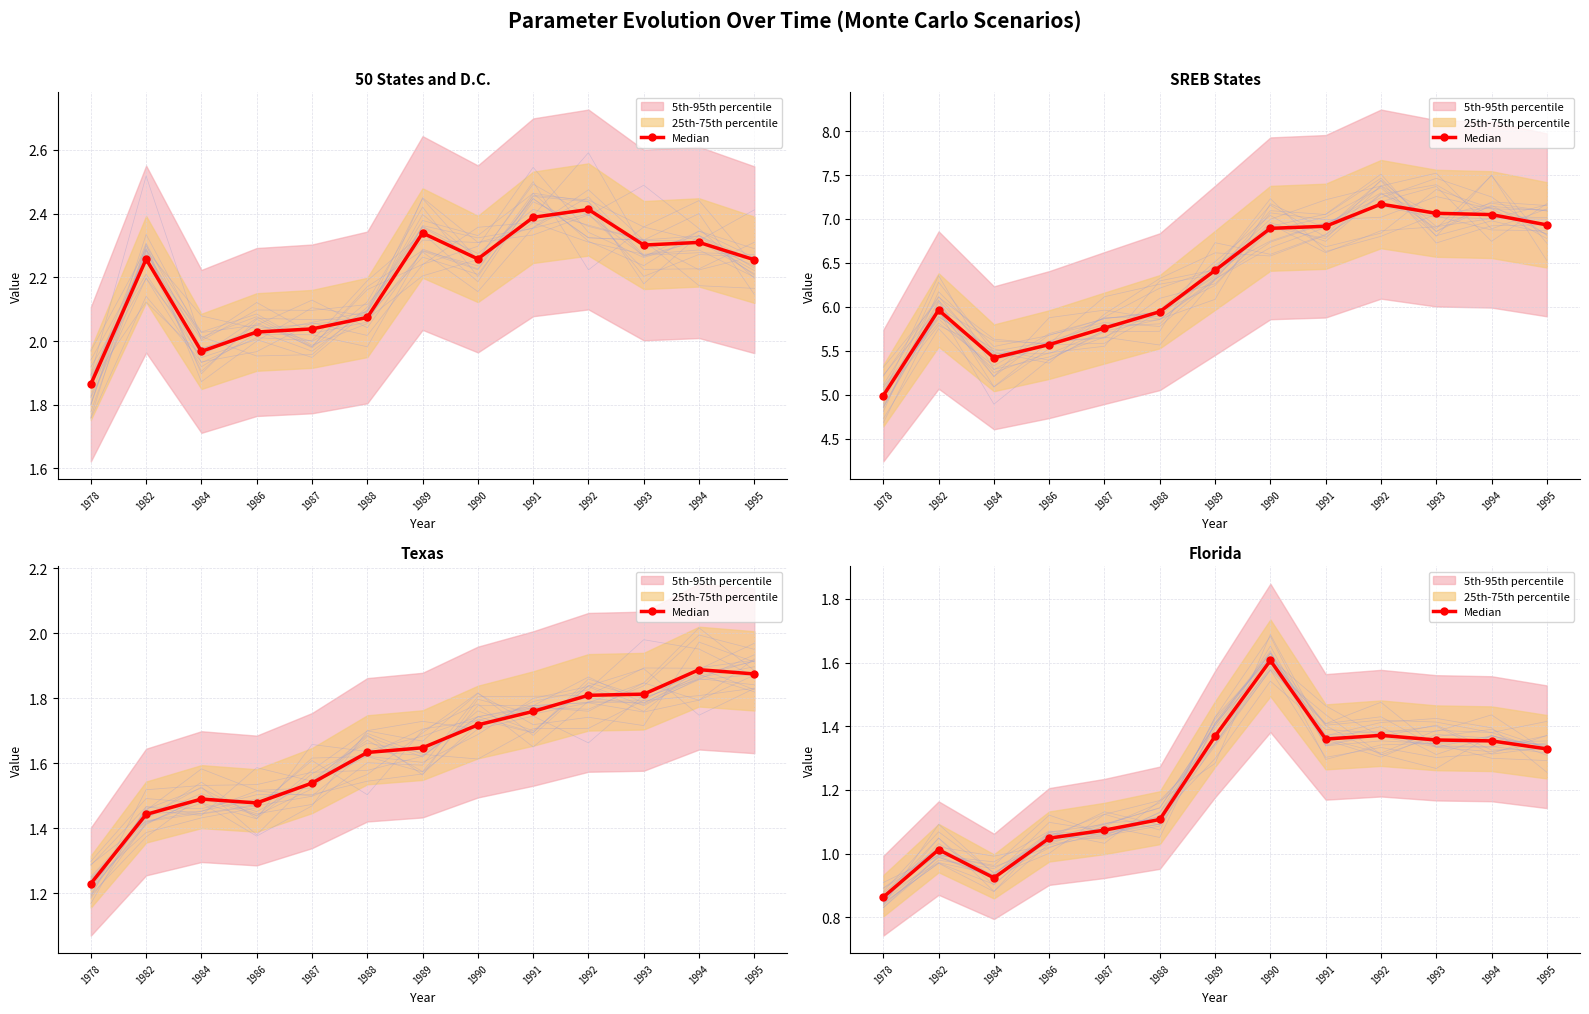

List the labels in order of value, smallest first.

1978, 1984, 1982, 1986, 1987, 1988, 1995, 1994, 1993, 1991, 1989, 1992, 1990